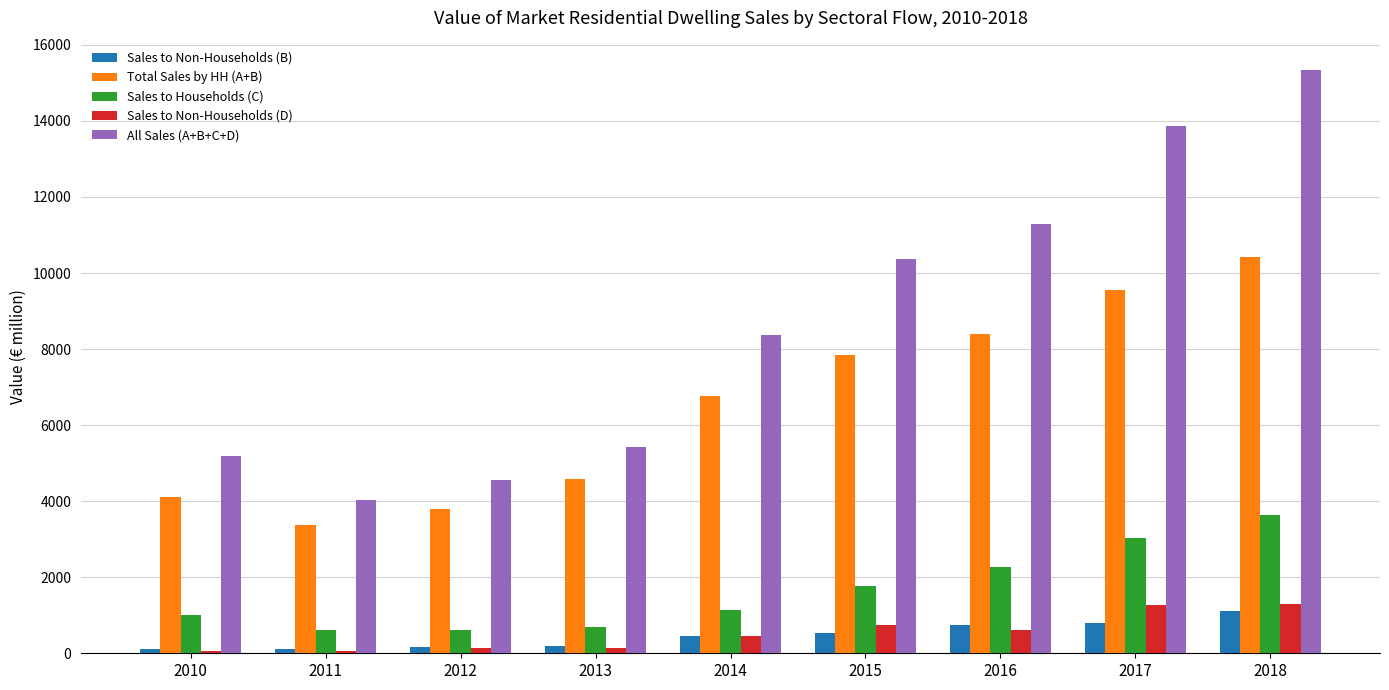

Which series has the widest spread of values?

All Sales (A+B+C+D)